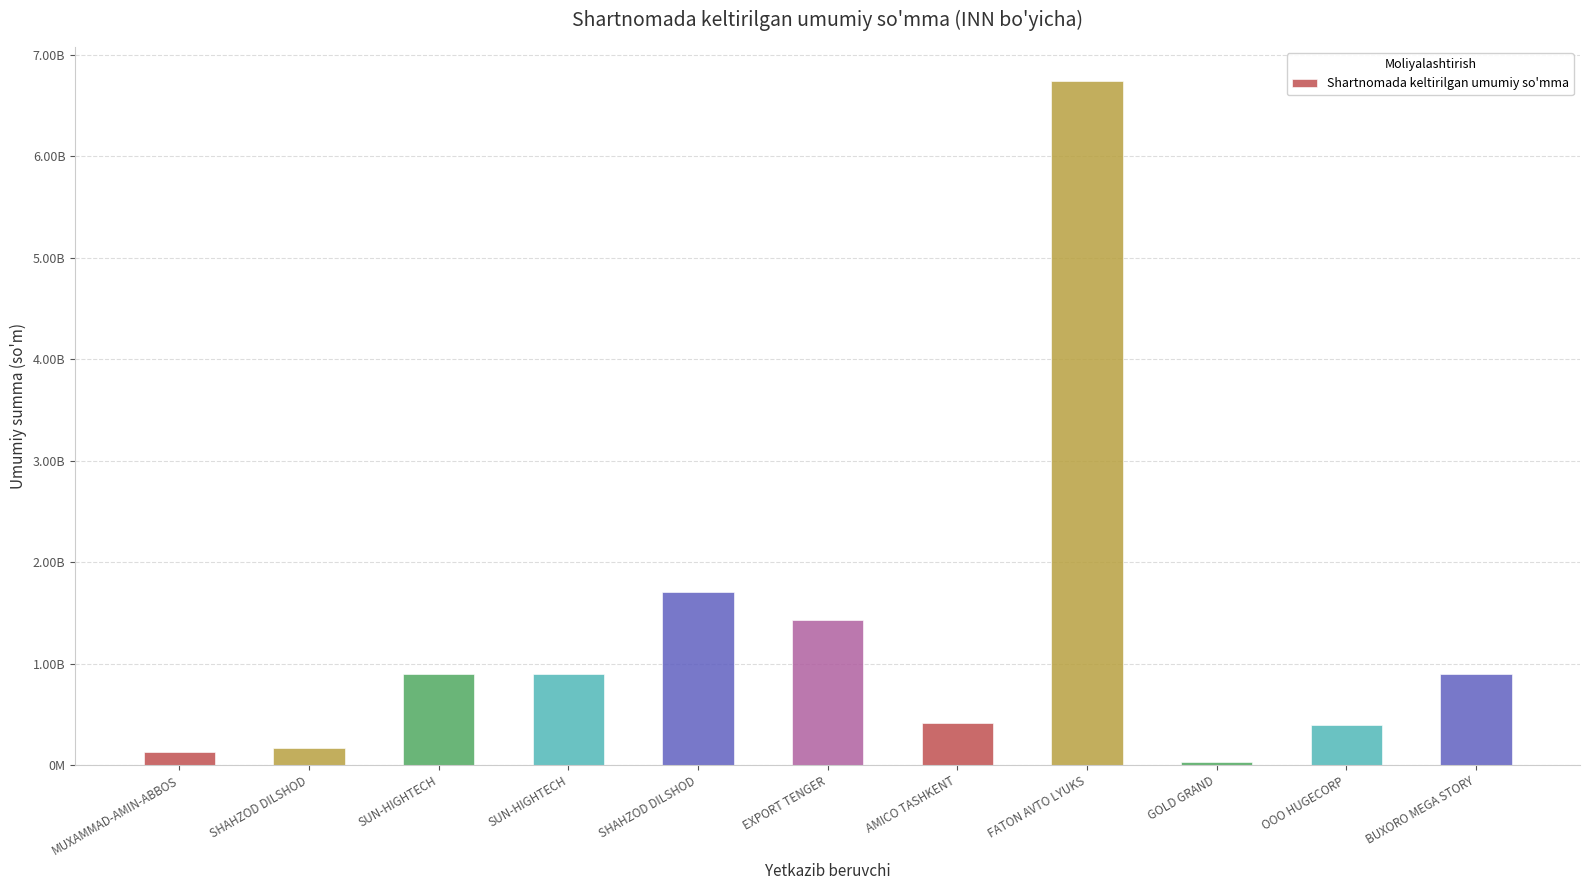

What is the greatest value displayed?

6740843950.4